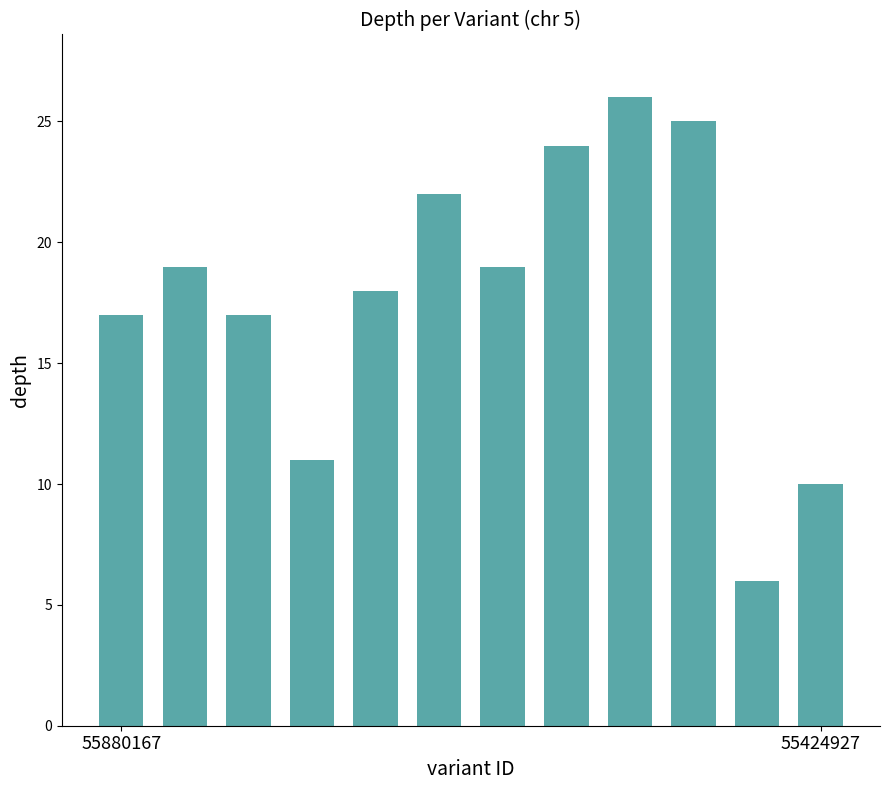

What is the difference between the maximum and second lowest values?

16